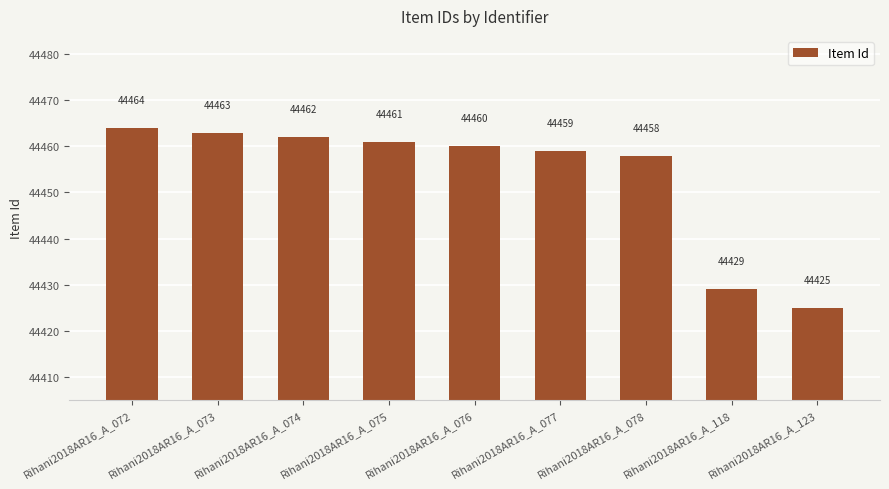

How many values are below 44460?

4